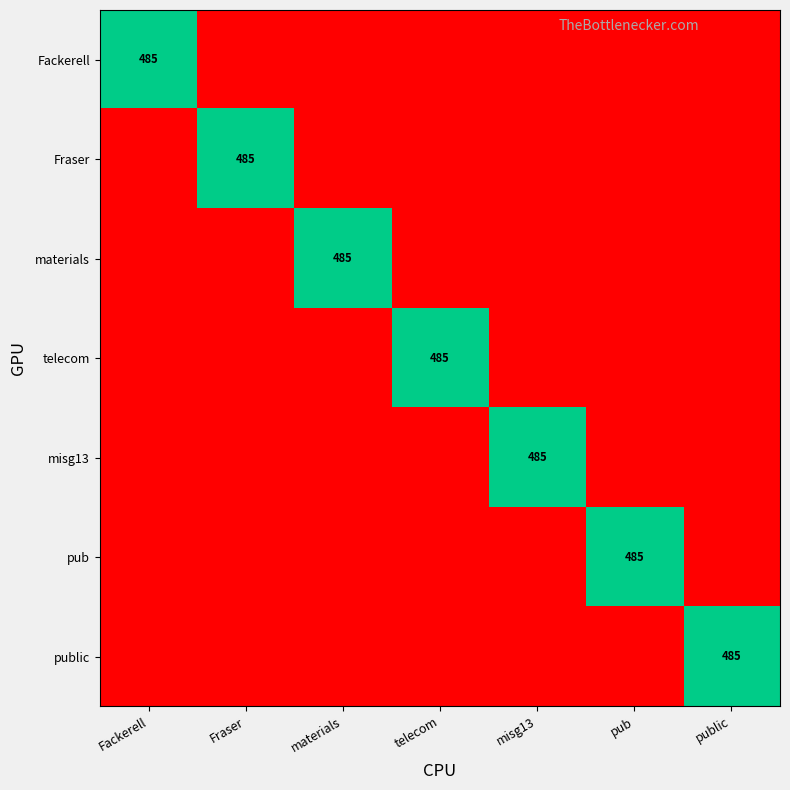

What is the total value across all series at misg13?

485